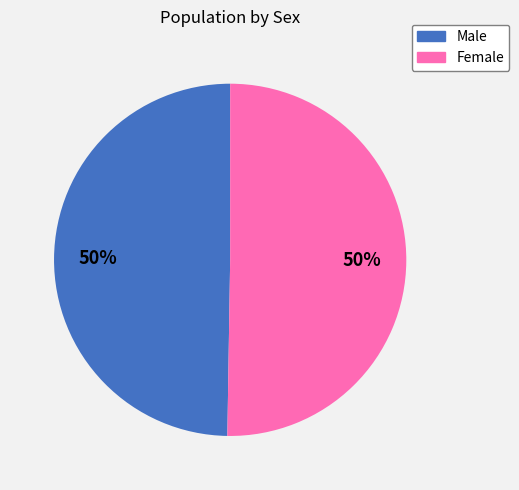

To the nearest percent, what percentage of the pie is Male?

50%